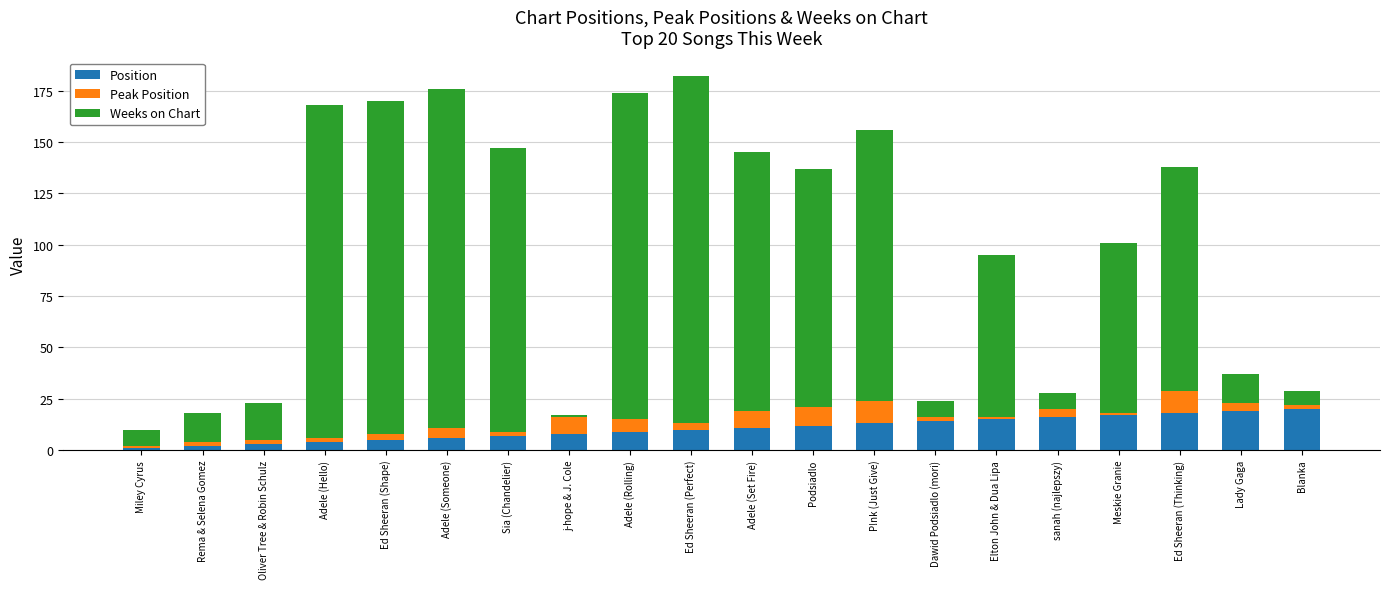

True or false: Position has a value of 25 at sanah (najlepszy).

False